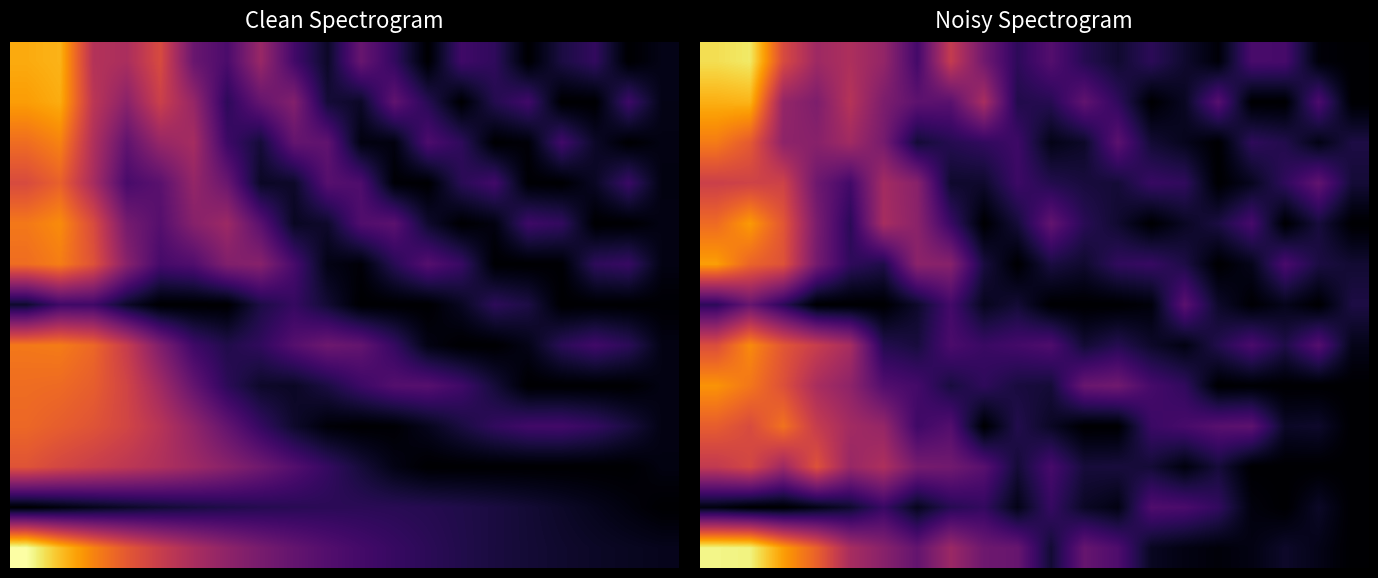

Which has a higher value, 7 or 11?

7